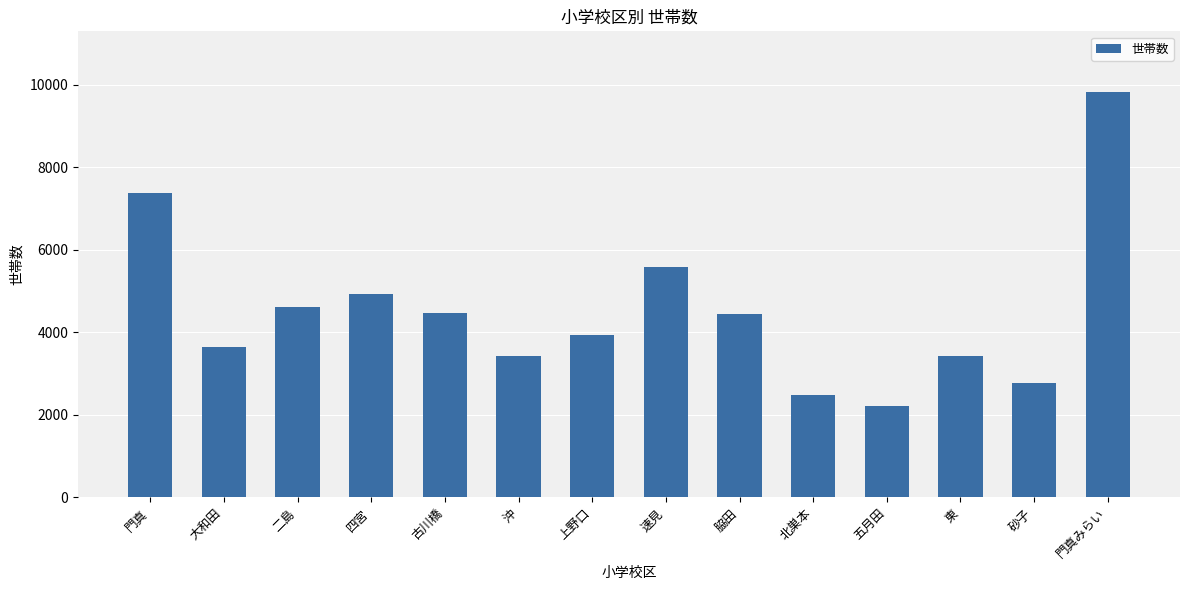

Which label corresponds to the smallest value in the chart?

五月田